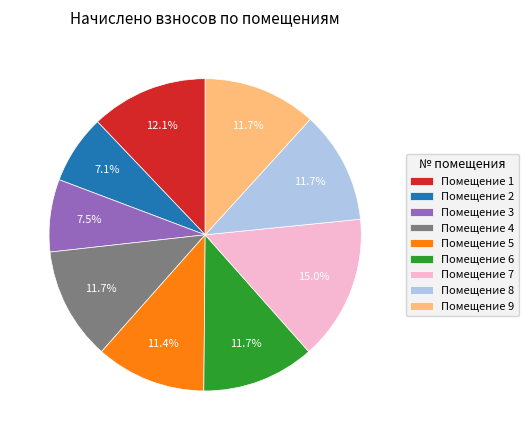

Combined, do Помещение 4 and Помещение 2 account for over 50%?

No